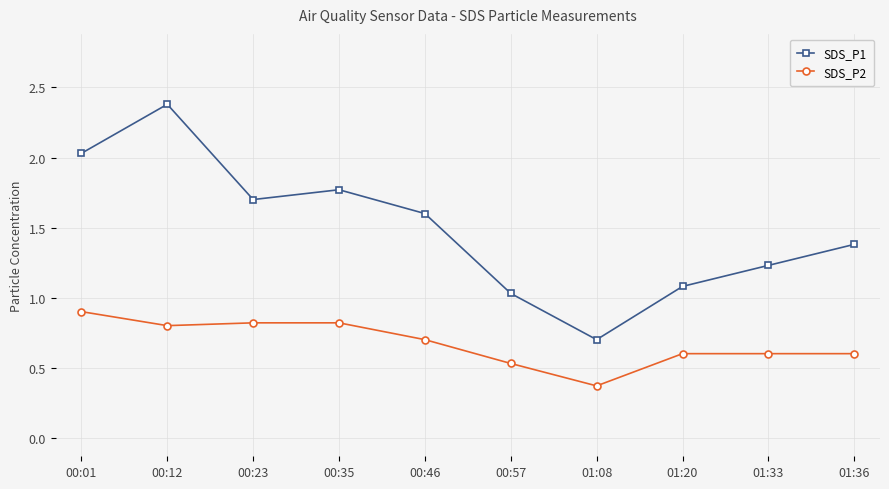

How many lines are shown in the chart?

2